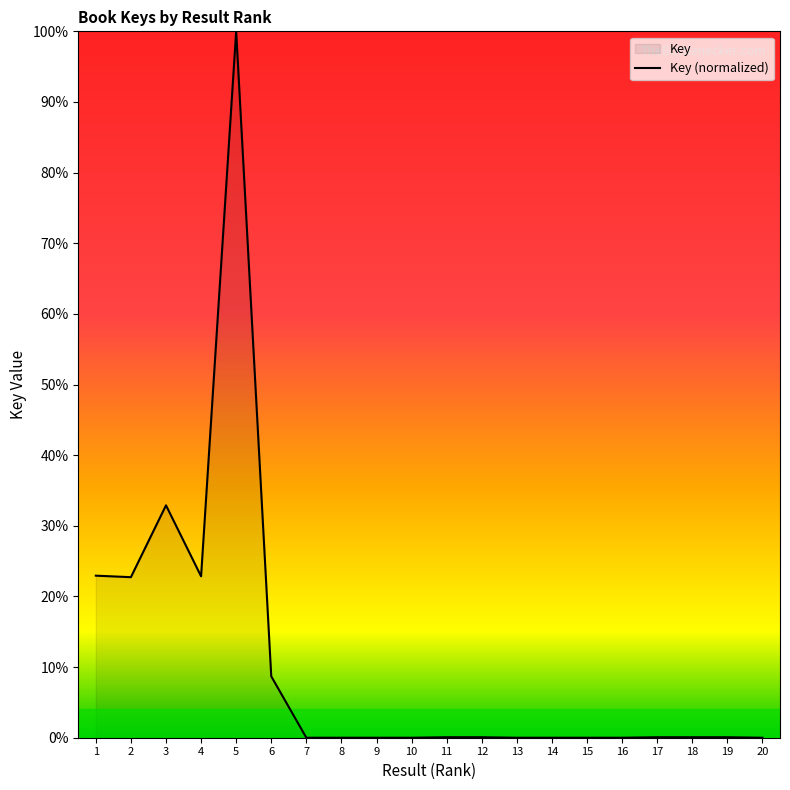

How many series are shown in this chart?

1